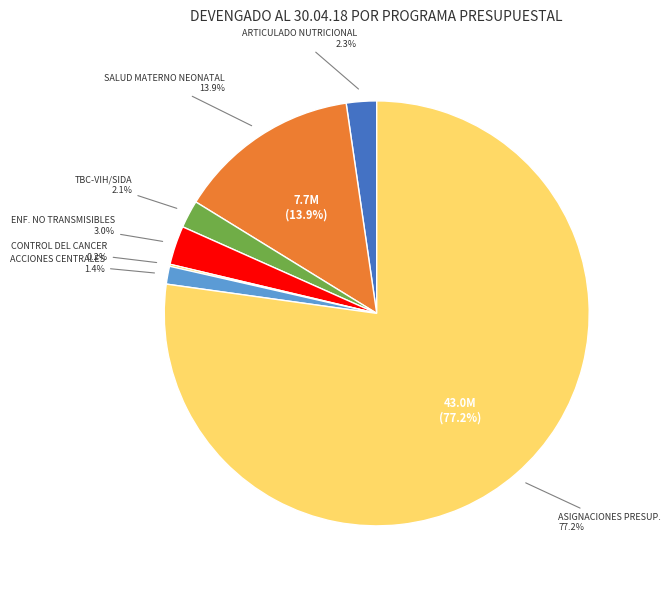

Which category accounts for the majority?

9002 ASIGNACIONES PRESUPUESTARIAS